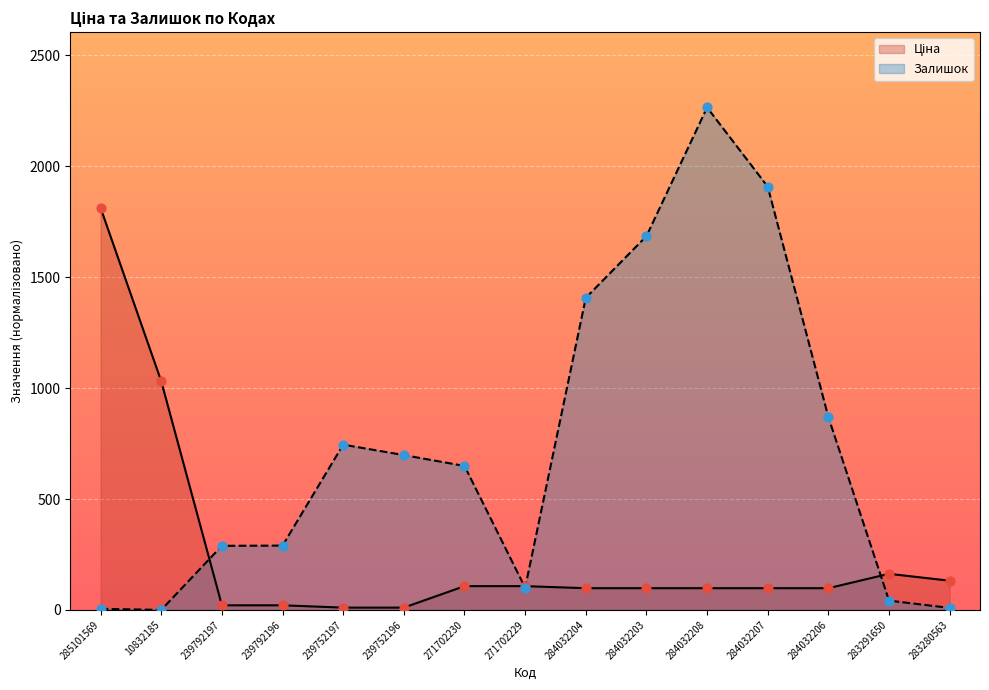

Is the value of Ціна at 283280563 greater than the value of Залишок at 284032203?

No